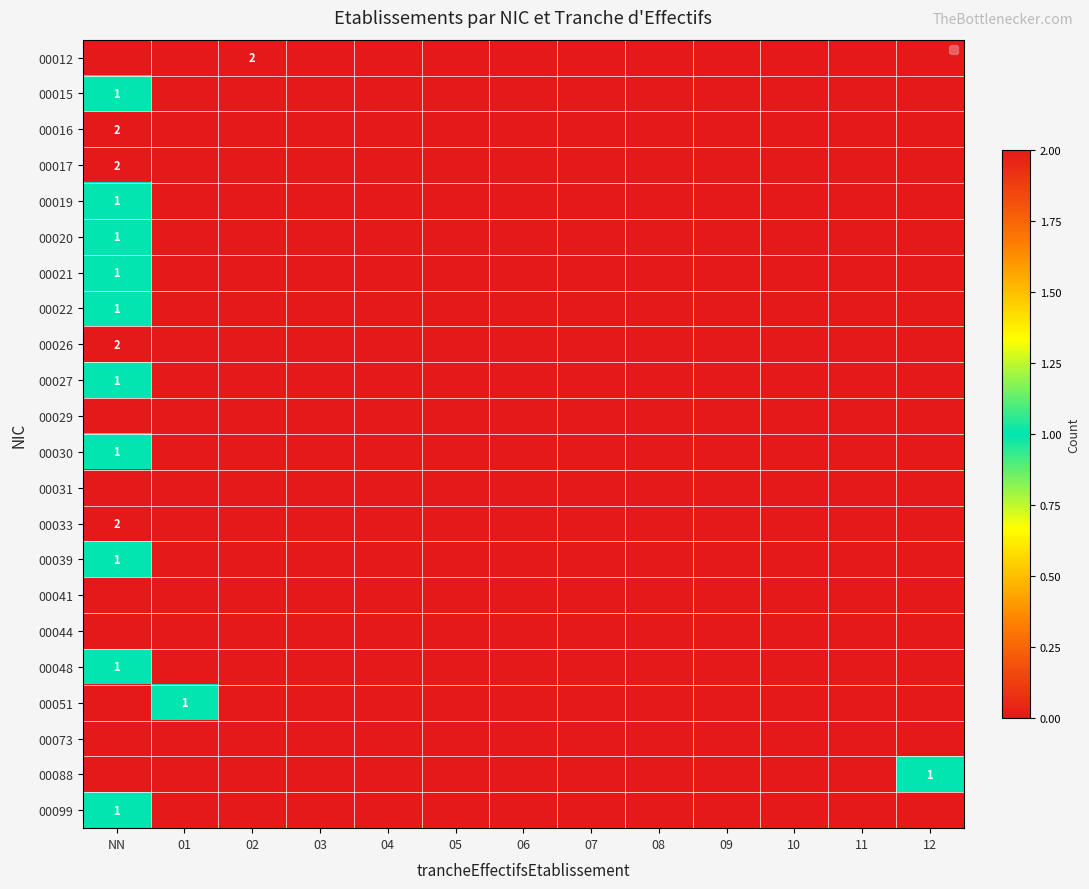

What is the difference between the maximum and second lowest values in the 00033 series?

2